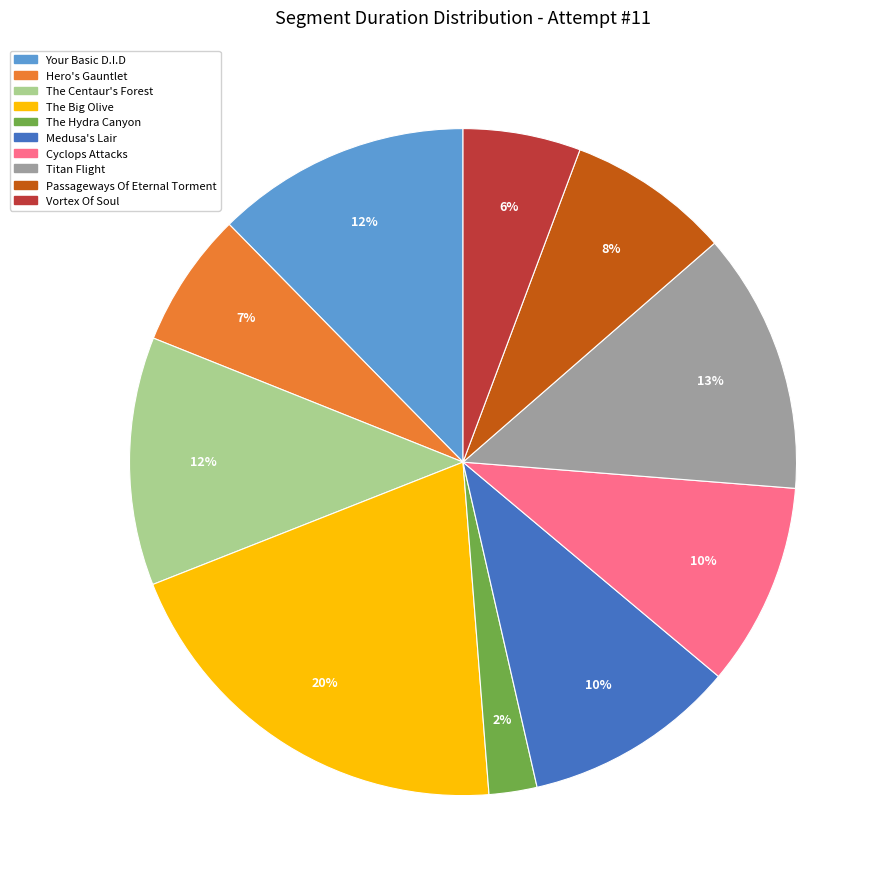

What percentage is the The Hydra Canyon slice, to the nearest percent?

2%